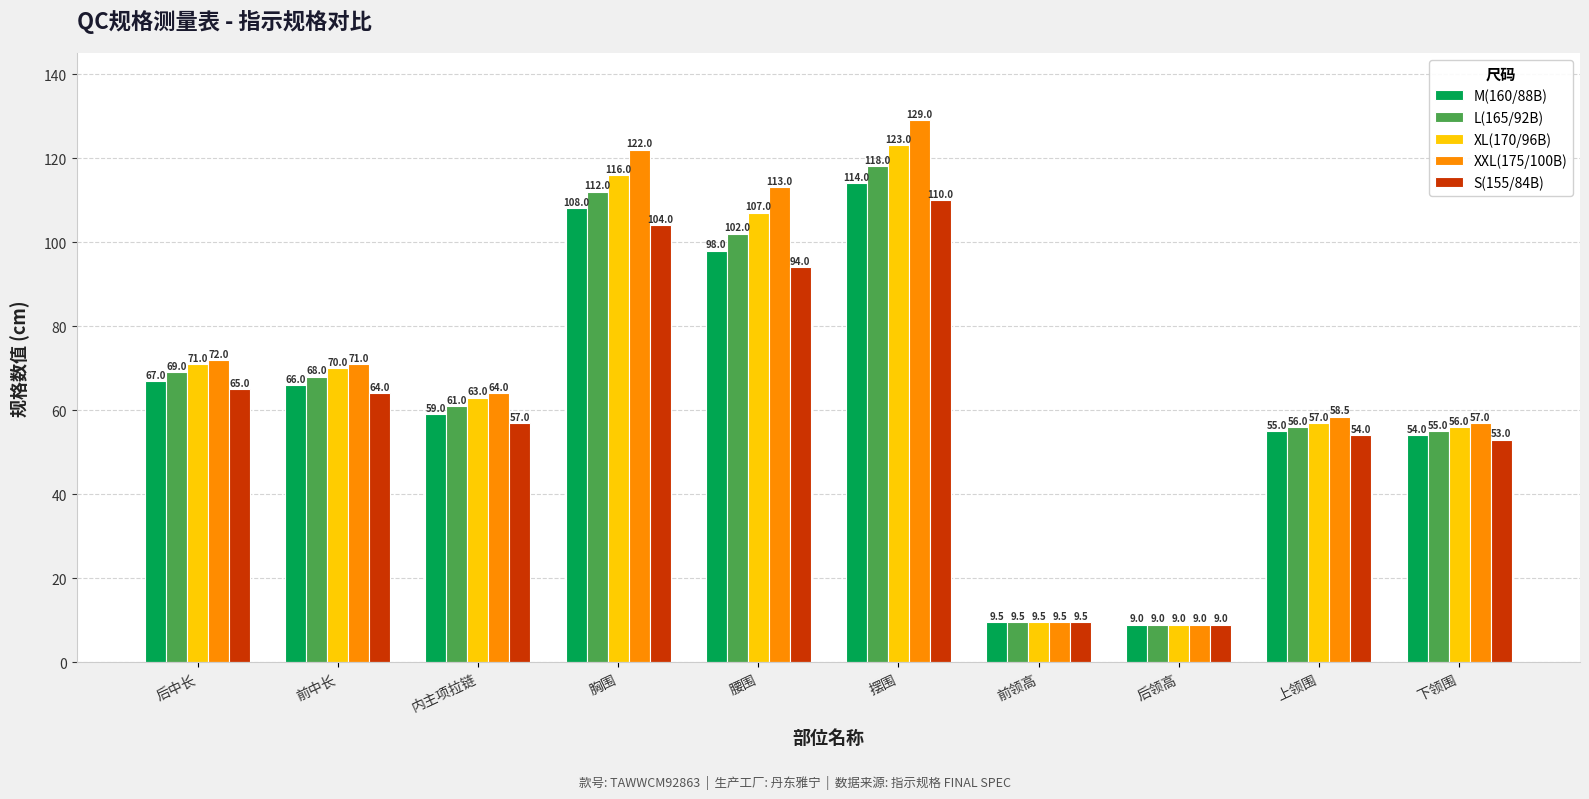

How many bars are there in each group?

5